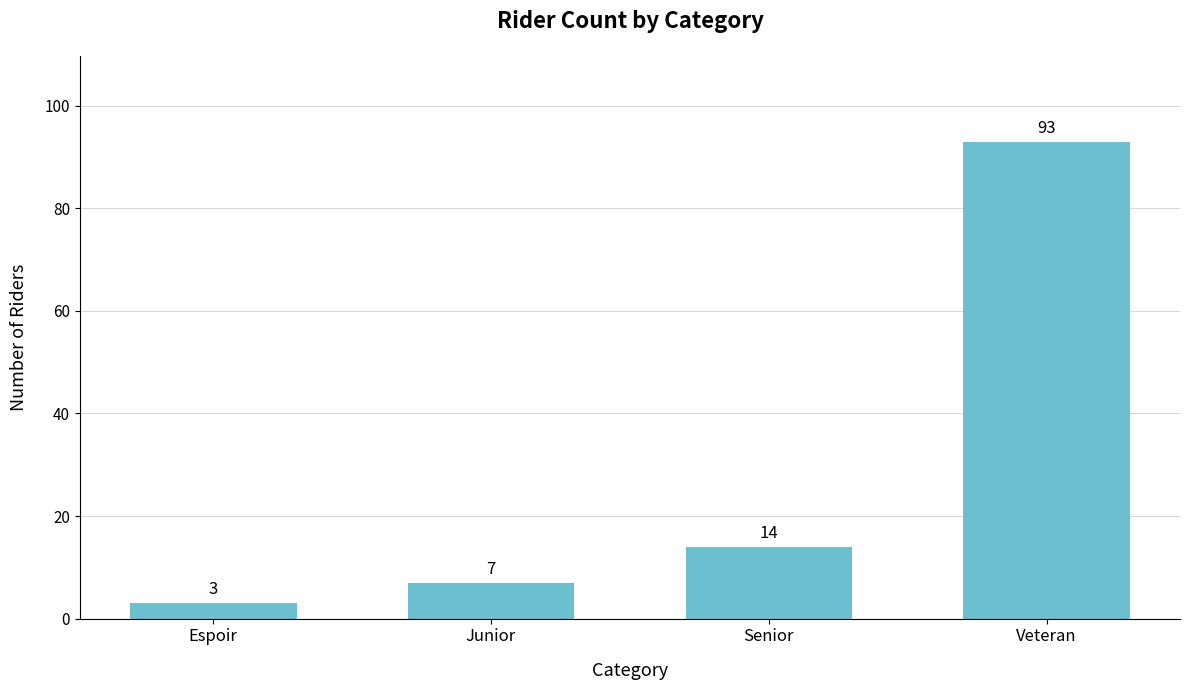

Are the bars horizontal?

No